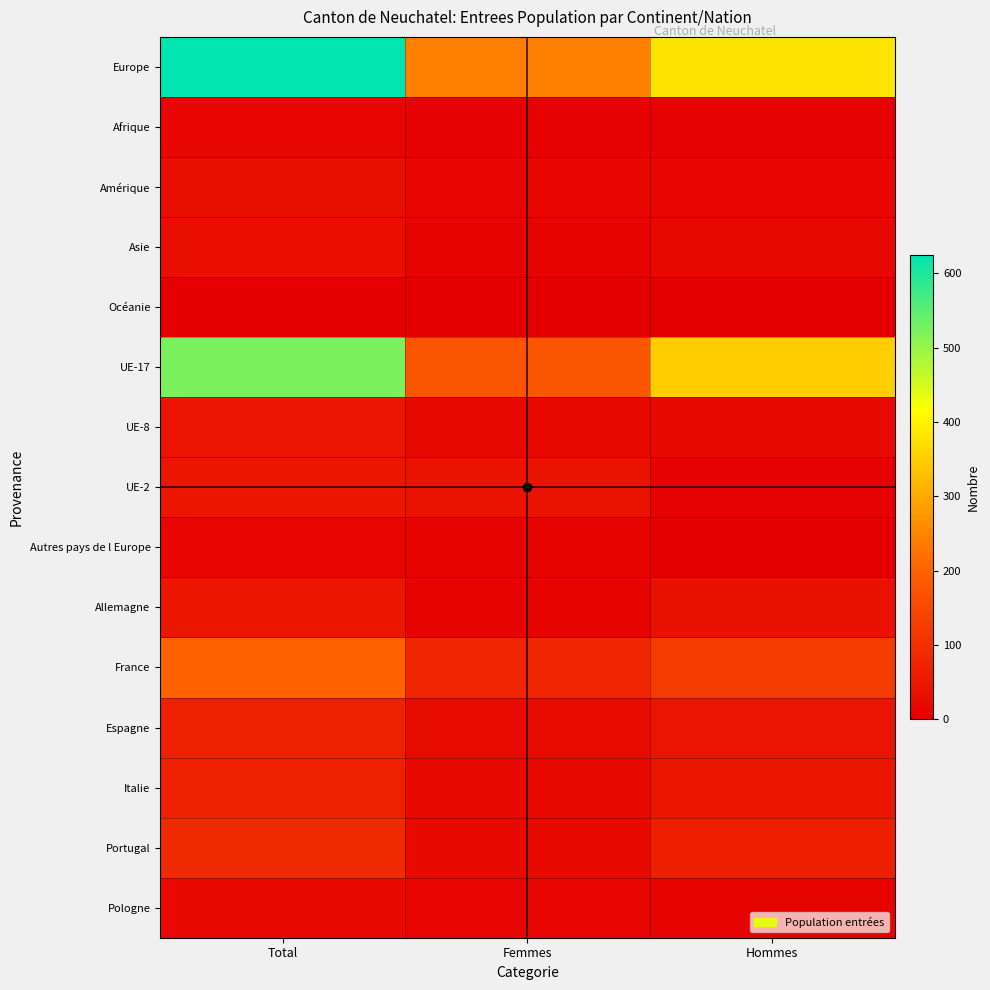

Which category has the highest value across all series?

Total